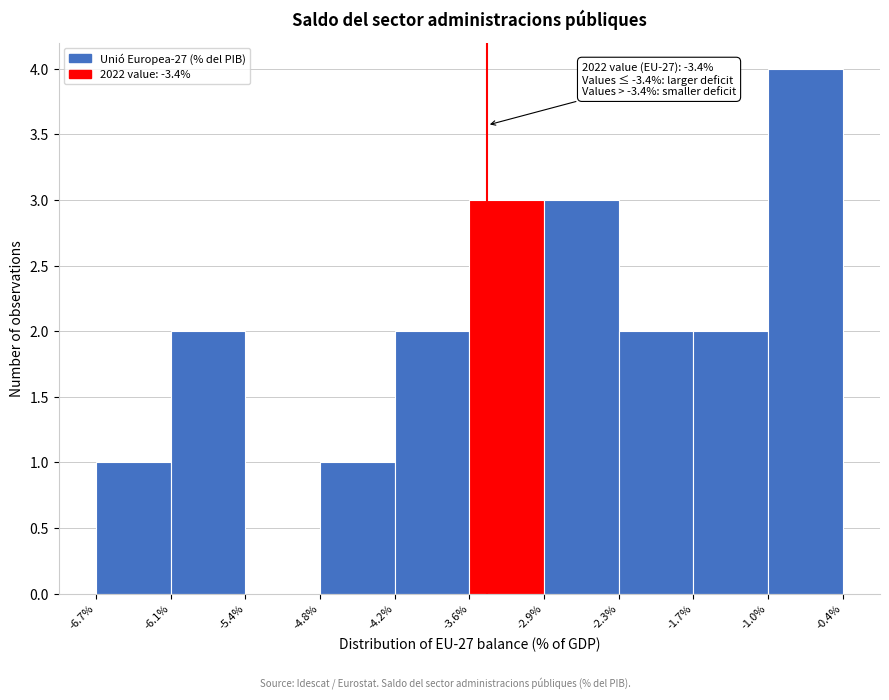

Which range on the x-axis has the tallest bar?

-1.0% to -0.4%